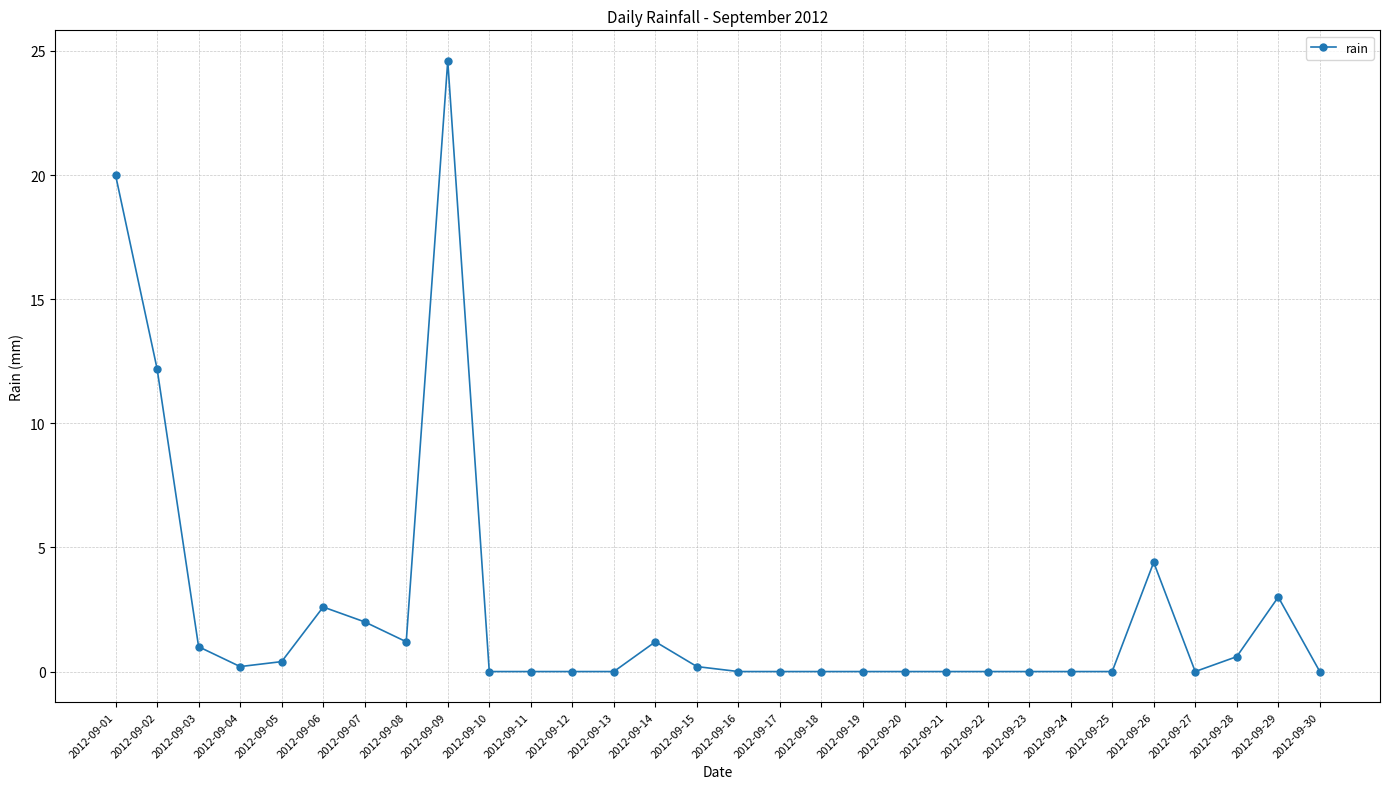

How many lines are shown in the chart?

1